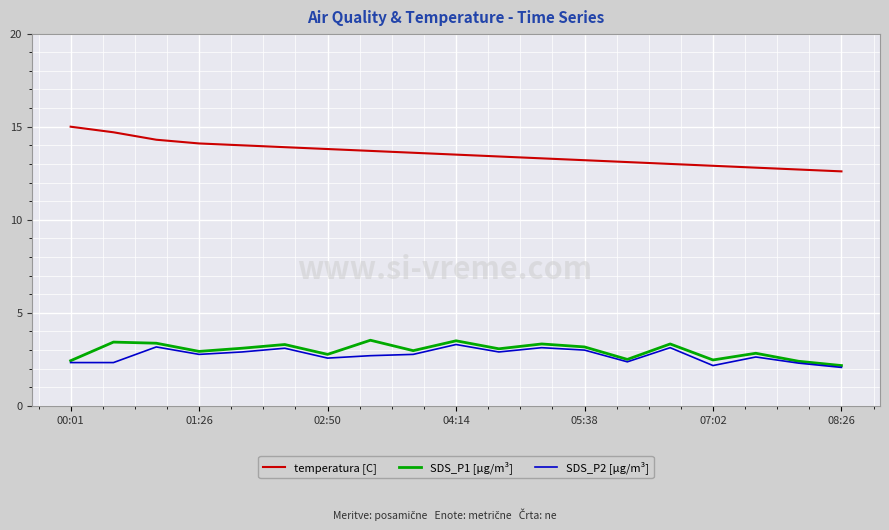

True or false: temperatura [C] and SDS_P1 [µg/m³] intersect in this chart.

False